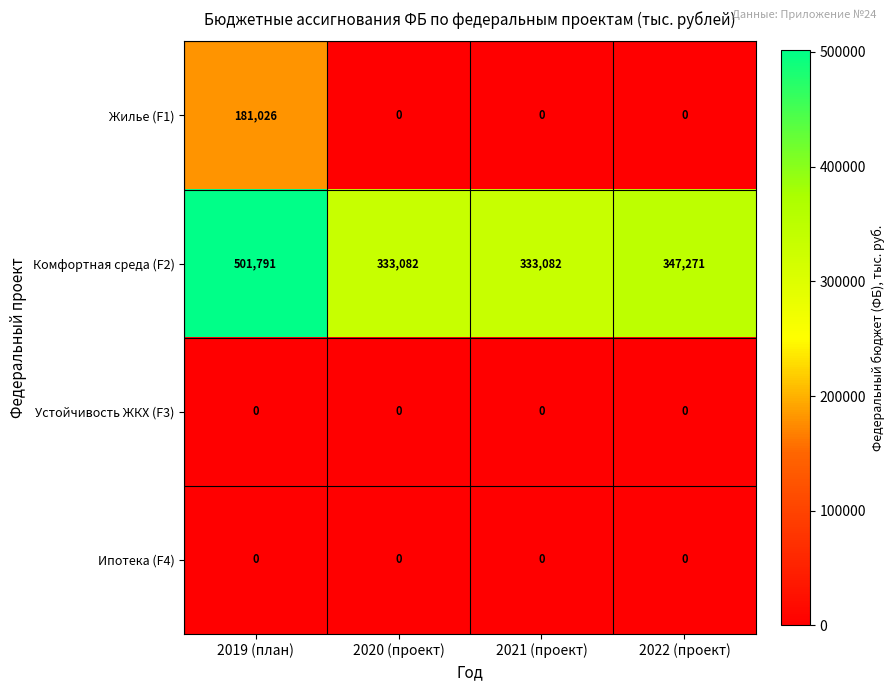

Between 2020 (проект) and 2022 (проект), which series saw the biggest shift?

Комфортная среда (F2)